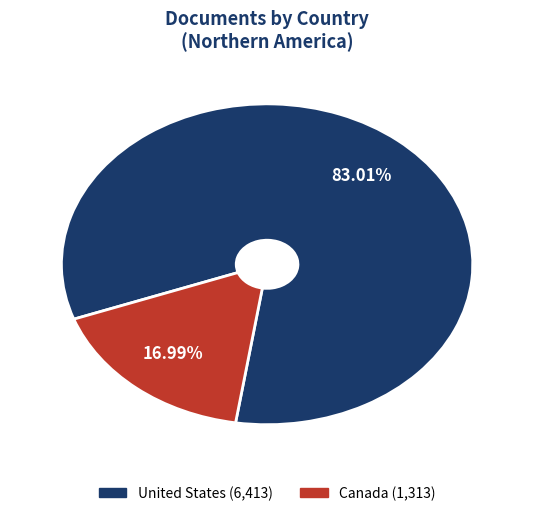

To the nearest percent, what portion does United States represent?

83%